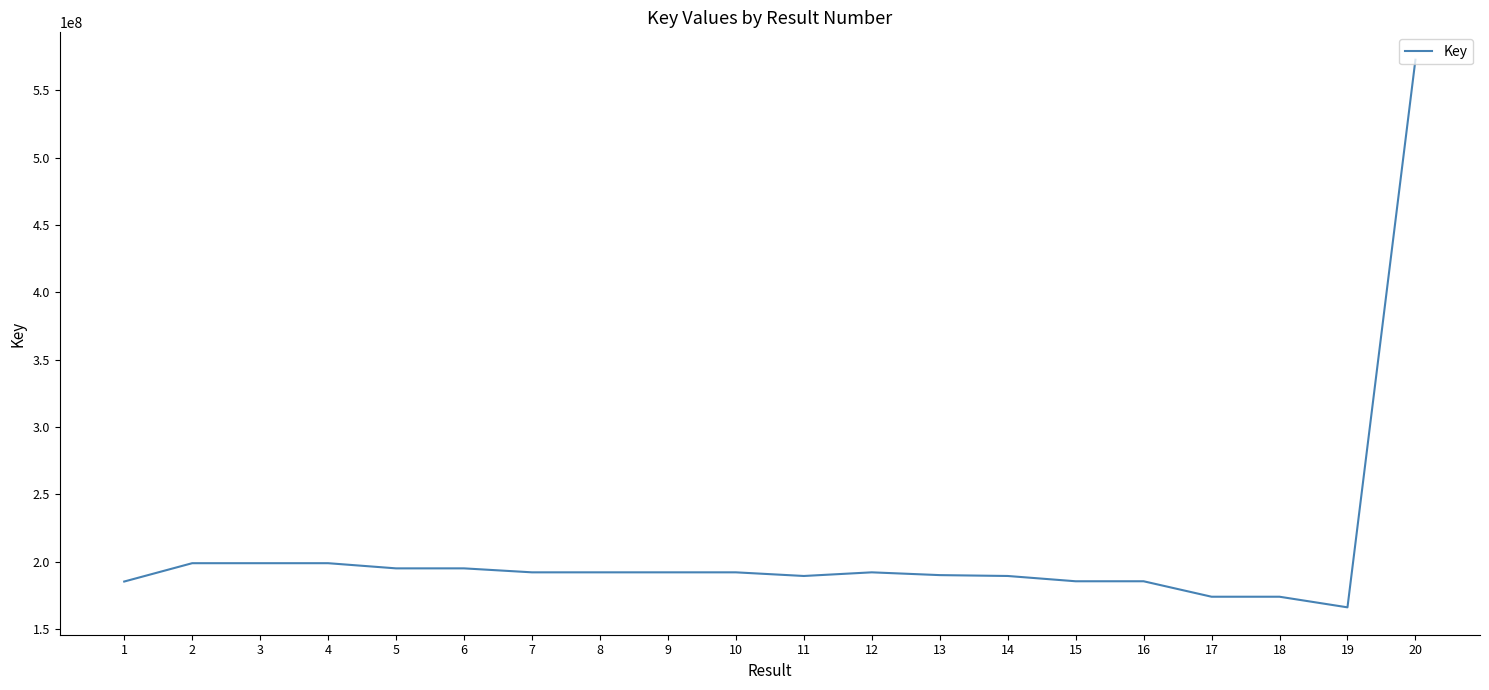

At which category does the chart reach its minimum across all series?

19